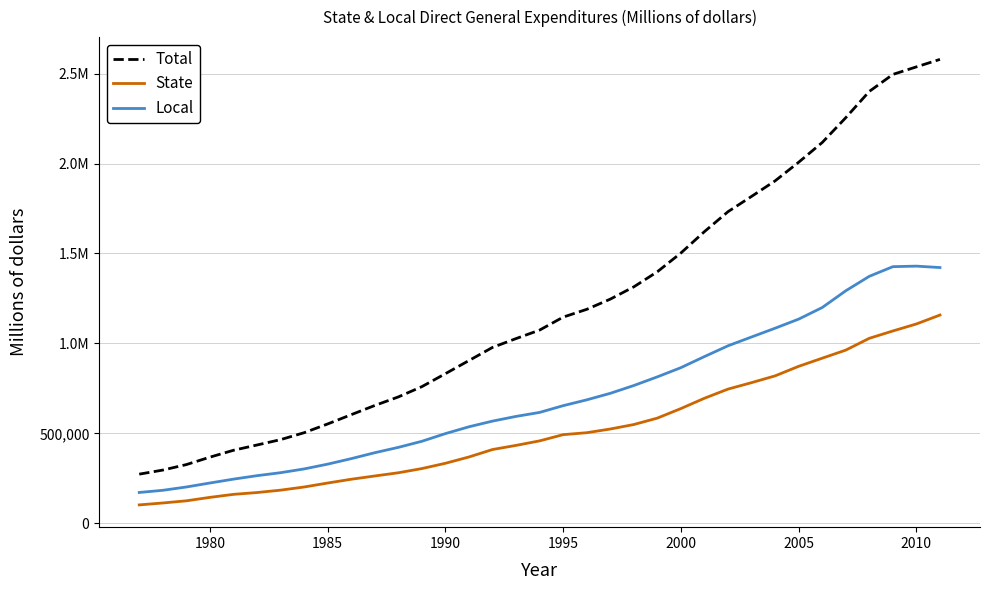

Is this an area chart (filled region under the line)?

No